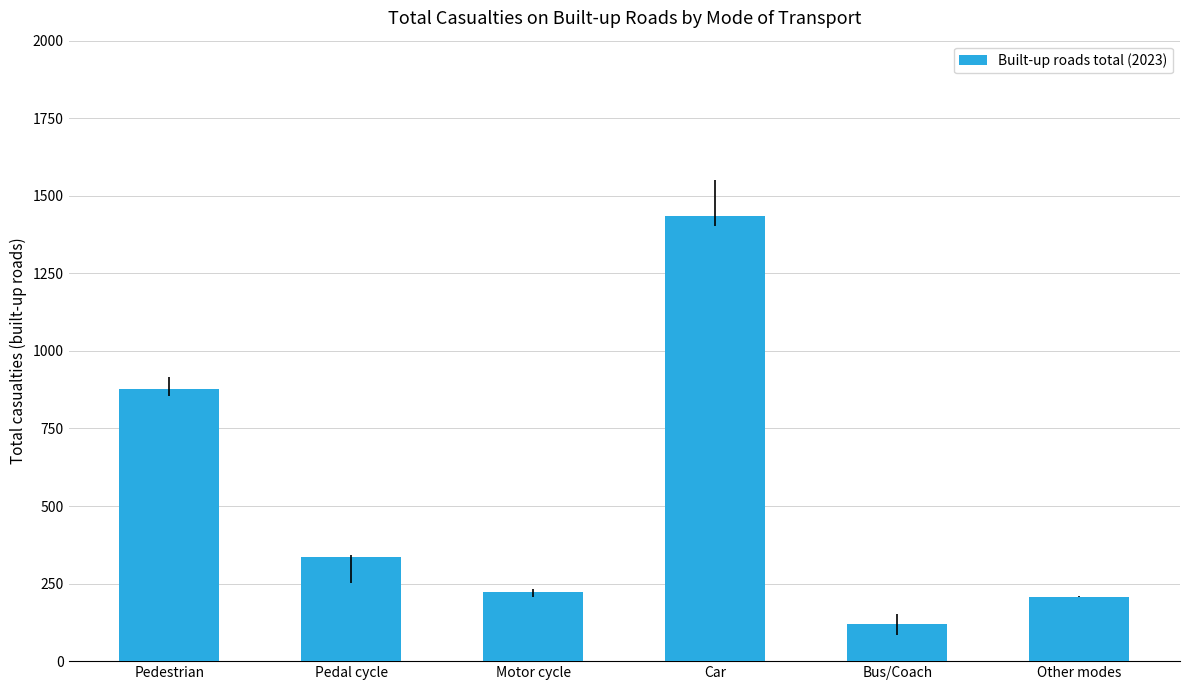

Reading right to left, transcribe all the data shown in this chart.

Other modes=208	Bus/Coach=121	Car=1436	Motor cycle=223	Pedal cycle=336	Pedestrian=877